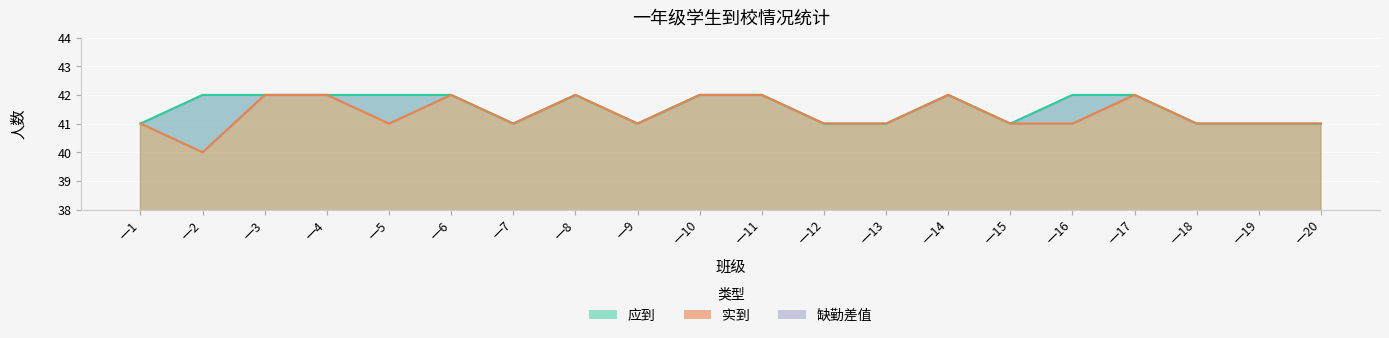

Read the 应到 value at 一14.

42